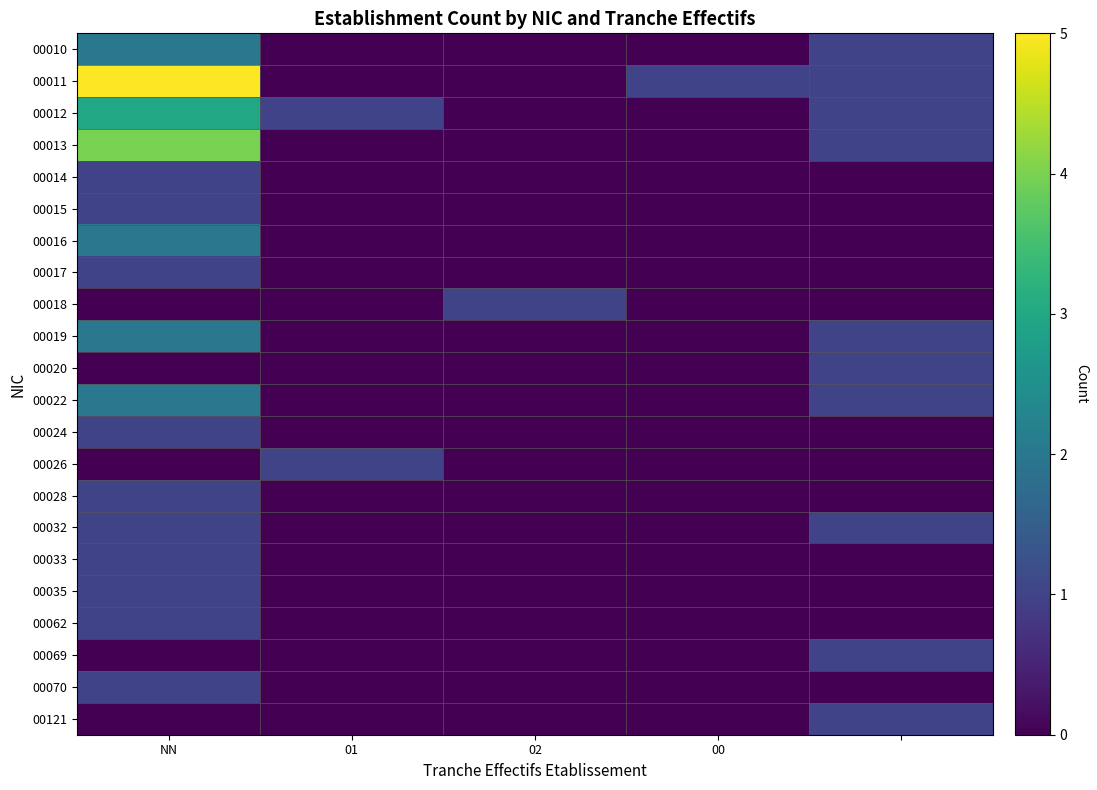

What is the sum of all 00024 values?

1